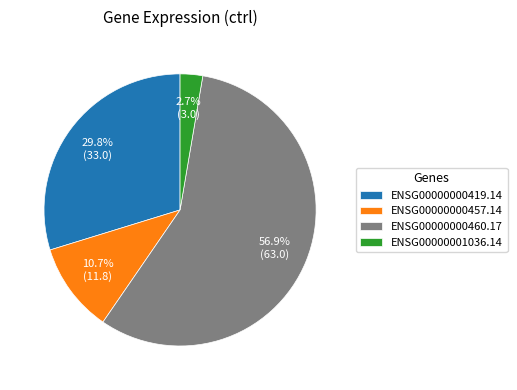

To the nearest percent, what percentage of the pie is ENSG00000000457.14?

11%